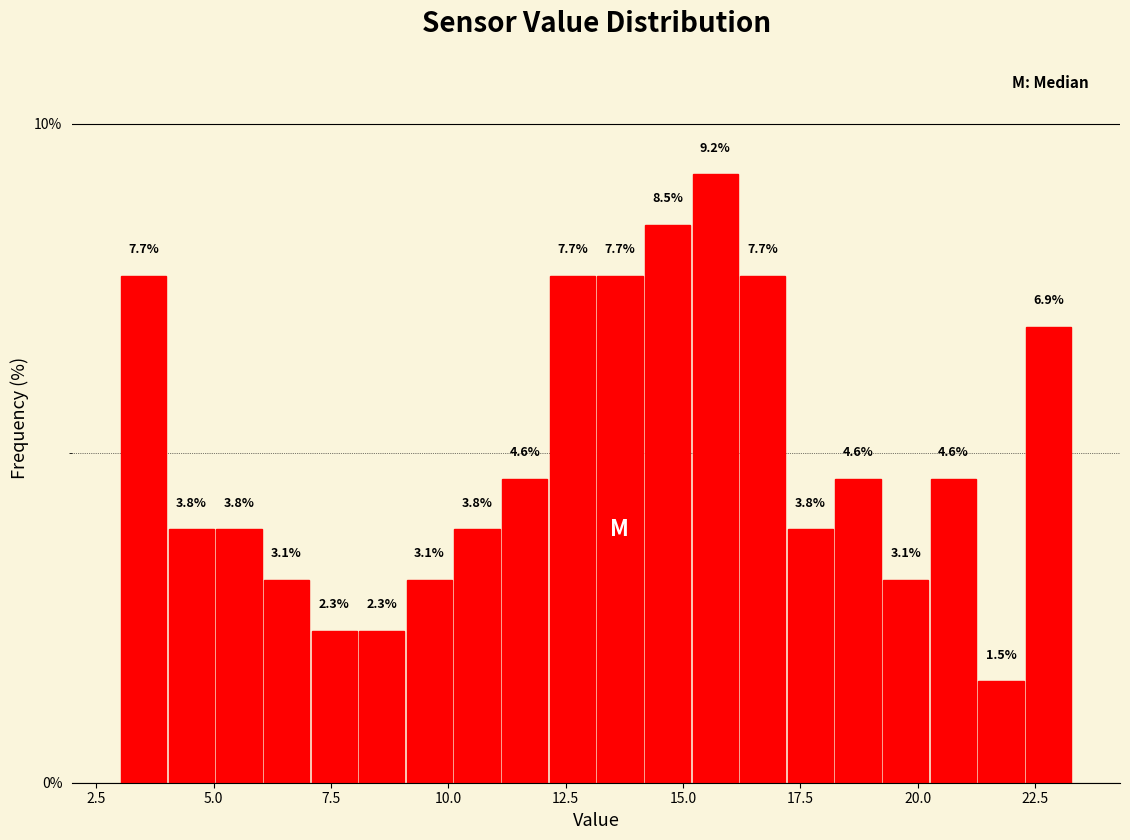

Around what value on the x-axis is the tallest bar? Give the approximate position of its centre, as read against the axis.

15.5